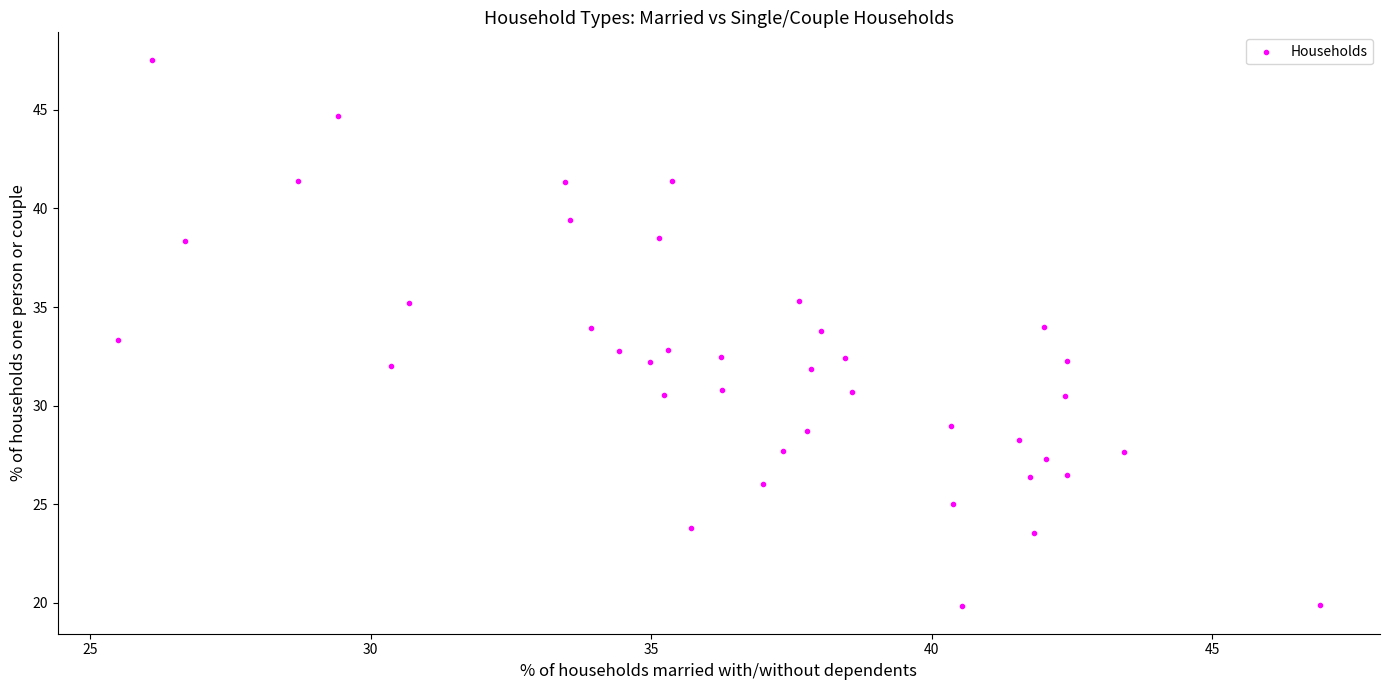

What is the range of X values (max minus min)?

21.4